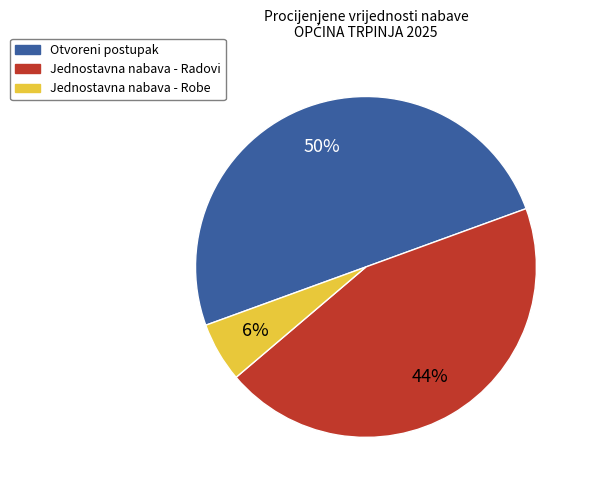

Combined, do Otvoreni postupak and Jednostavna nabava - Radovi account for over 50%?

Yes